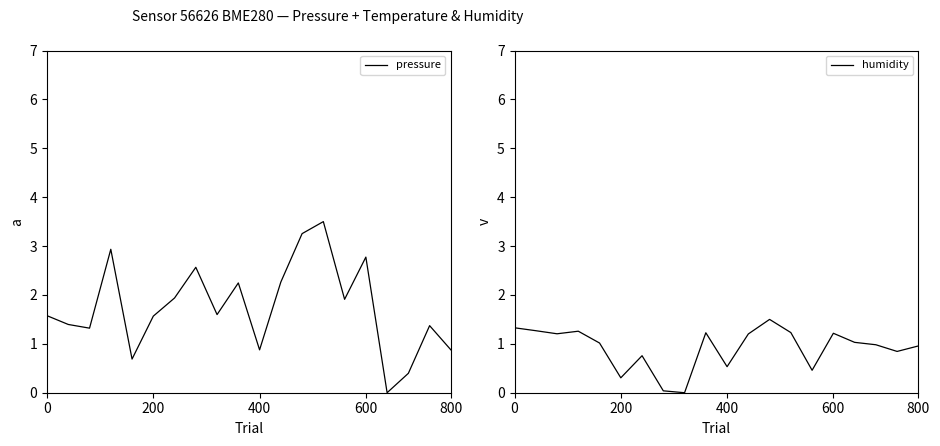

Between 0 and 12, which is larger?

12